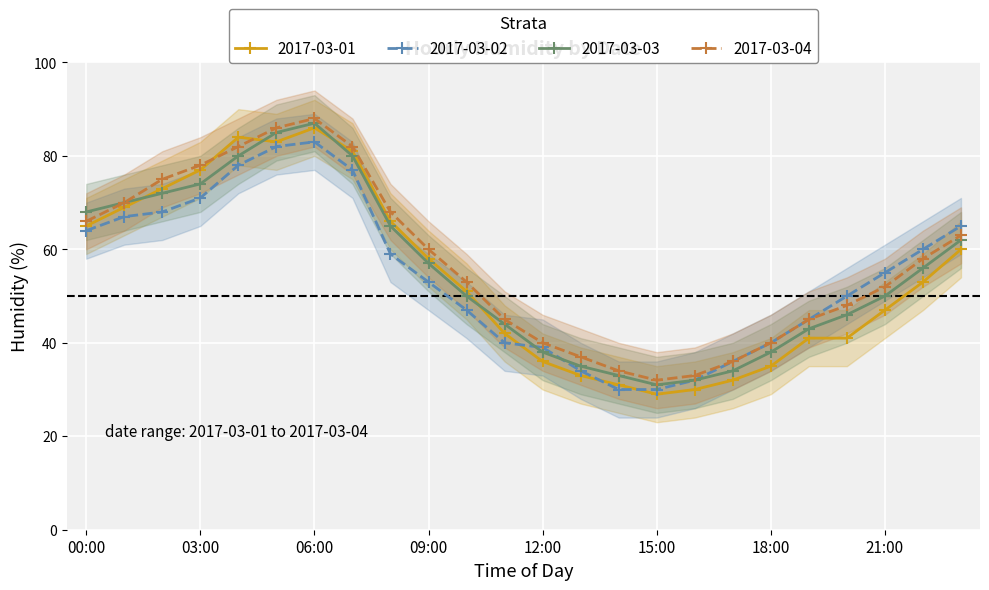

Reading left to right, transcribe all the data shown in this chart.

2017-03-01: 00:00=65	01:00=69	02:00=73	03:00=77	04:00=84	05:00=83	06:00=86	07:00=81	08:00=66	09:00=58	10:00=51	11:00=42	12:00=36	13:00=33	14:00=31	15:00=29	16:00=30	17:00=32	18:00=35	19:00=41	20:00=41	21:00=47	22:00=53	23:00=60
2017-03-02: 00:00=64	01:00=67	02:00=68	03:00=71	04:00=78	05:00=82	06:00=83	07:00=77	08:00=59	09:00=53	10:00=47	11:00=40	12:00=39	13:00=34	14:00=30	15:00=30	16:00=32	17:00=36	18:00=40	19:00=45	20:00=50	21:00=55	22:00=60	23:00=65
2017-03-03: 00:00=68	01:00=70	02:00=72	03:00=74	04:00=80	05:00=85	06:00=87	07:00=80	08:00=65	09:00=57	10:00=50	11:00=44	12:00=38	13:00=35	14:00=33	15:00=31	16:00=32	17:00=34	18:00=38	19:00=43	20:00=46	21:00=50	22:00=56	23:00=62
2017-03-04: 00:00=66	01:00=70	02:00=75	03:00=78	04:00=82	05:00=86	06:00=88	07:00=82	08:00=68	09:00=60	10:00=53	11:00=45	12:00=40	13:00=37	14:00=34	15:00=32	16:00=33	17:00=36	18:00=40	19:00=45	20:00=48	21:00=52	22:00=58	23:00=63